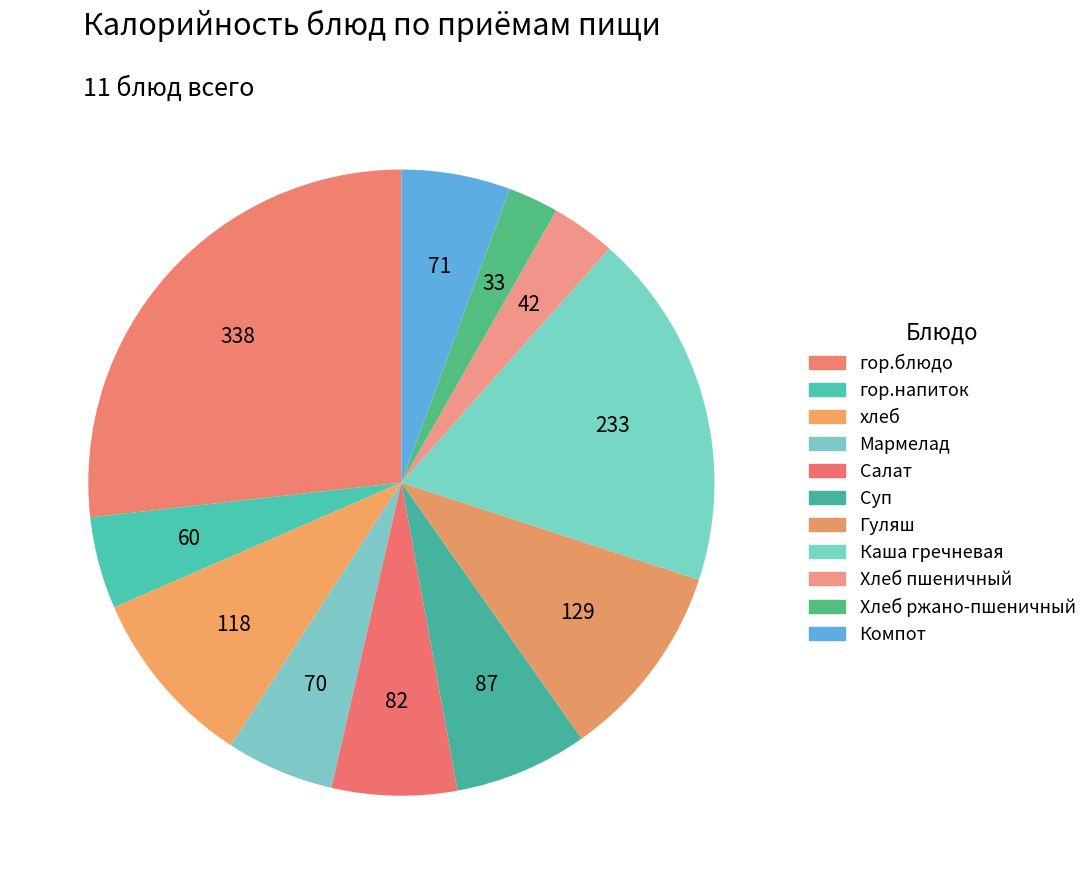

To the nearest percent, what is the difference between the largest and smallest slice percentages?

24%